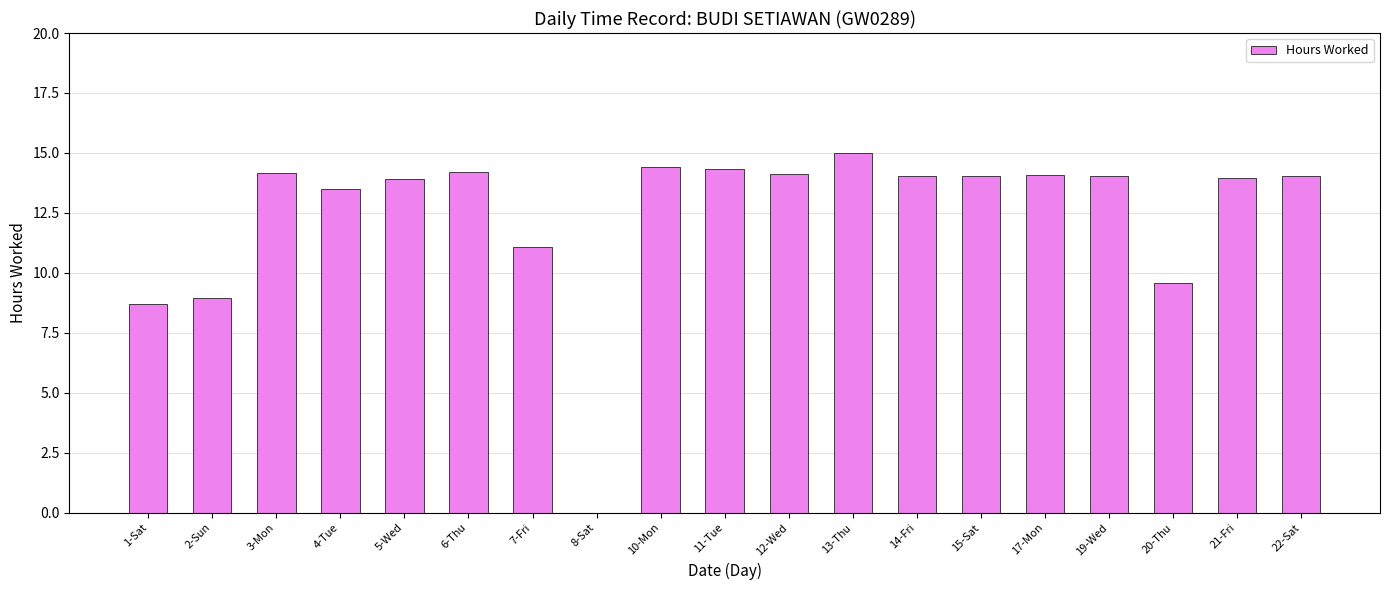

Which category has the highest value across all series?

13-Thu